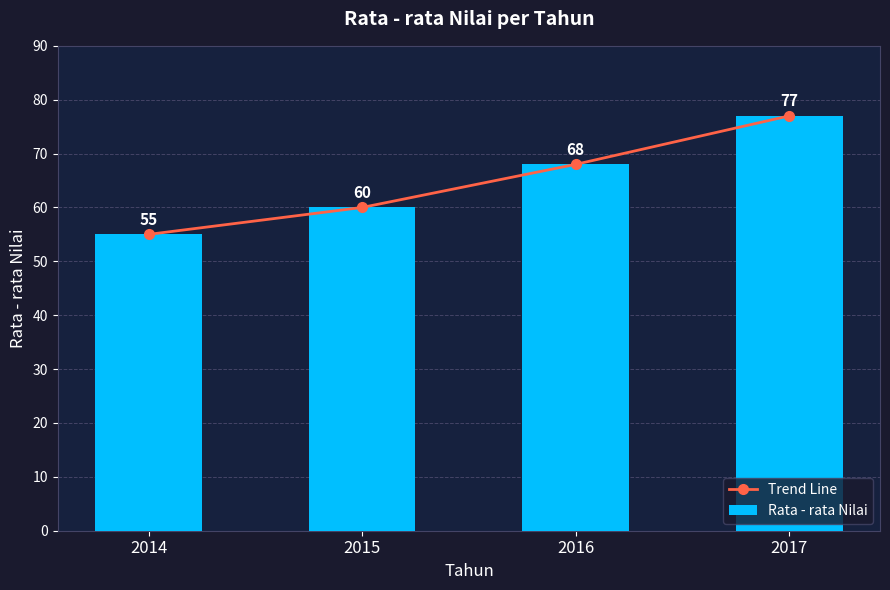

Reading left to right, list all the values displayed in this chart.

Trend Line: 55	60	68	77
Rata - rata Nilai: 55	60	68	77